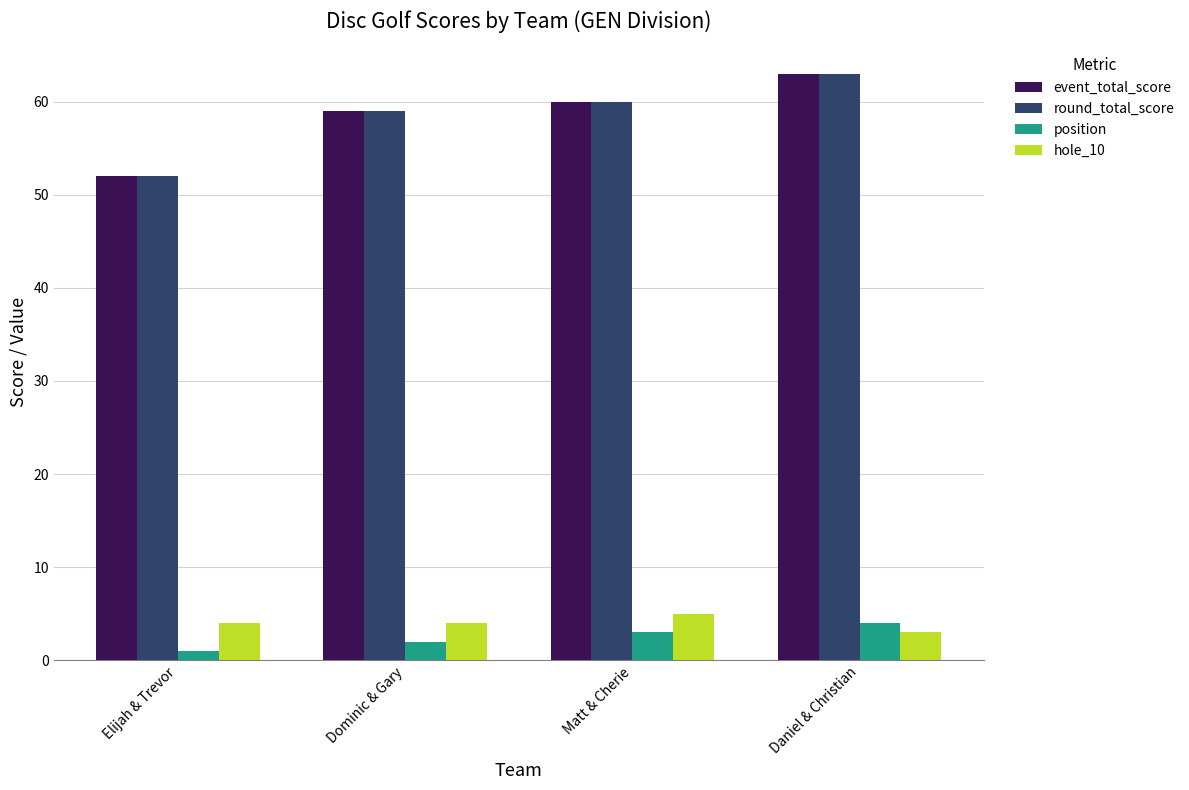

What is the approximate value of event_total_score at Daniel & Christian?

63